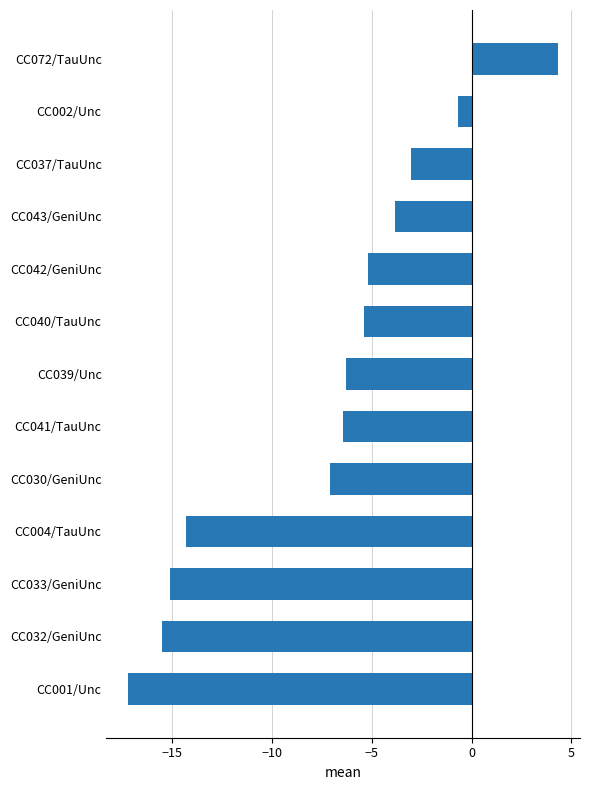

What is the change in value from CC033/GeniUnc to CC039/Unc?

+8.8